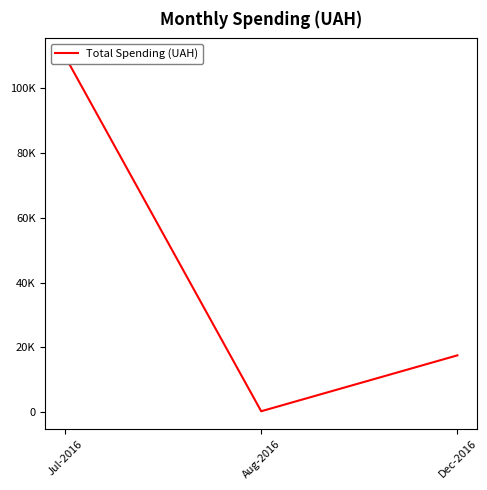

What is the difference between the maximum and minimum values?

109440.5